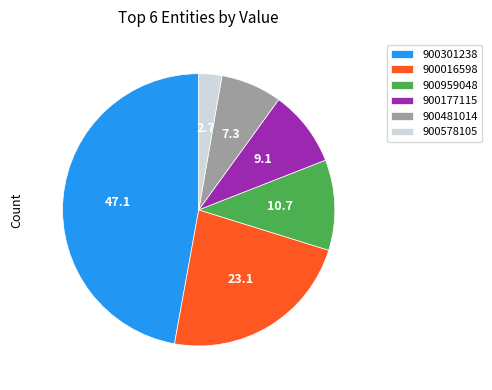

What is the smallest slice in the pie chart?

900578105